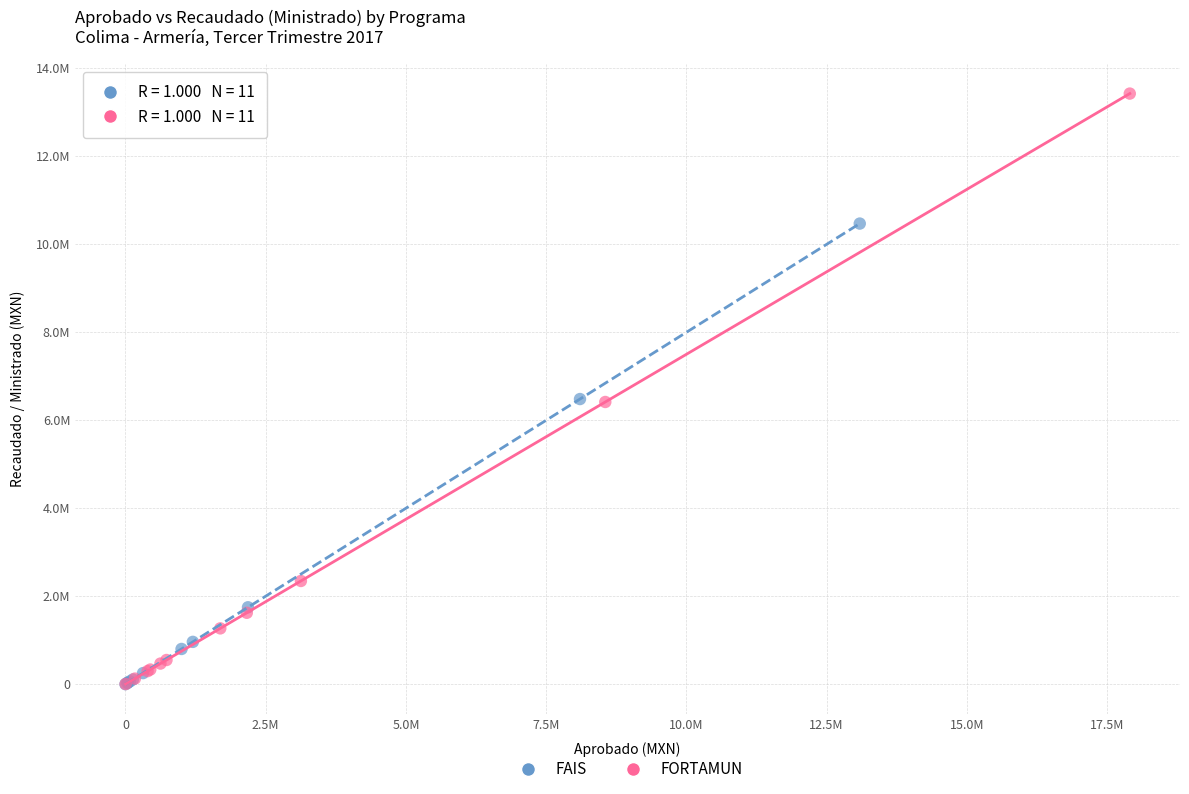

Which series contains the highest Y value?

FORTAMUN